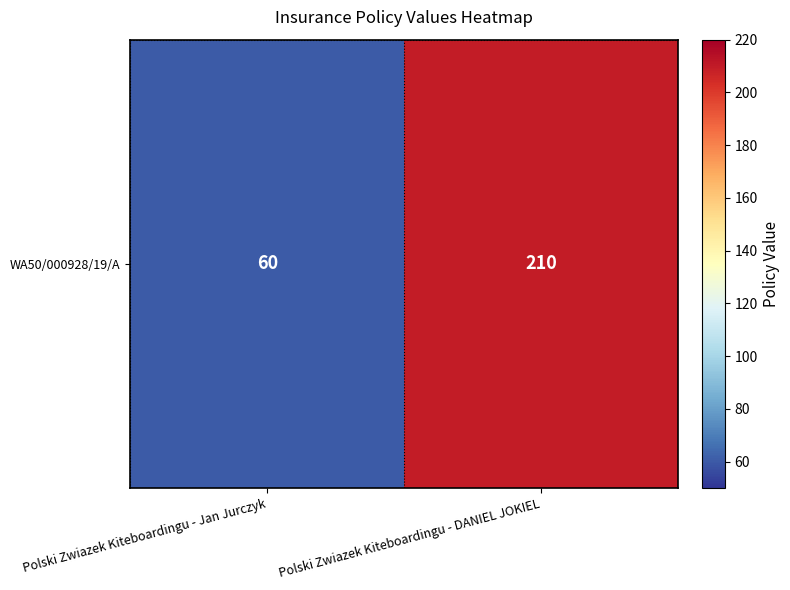

What is the greatest value displayed?

210